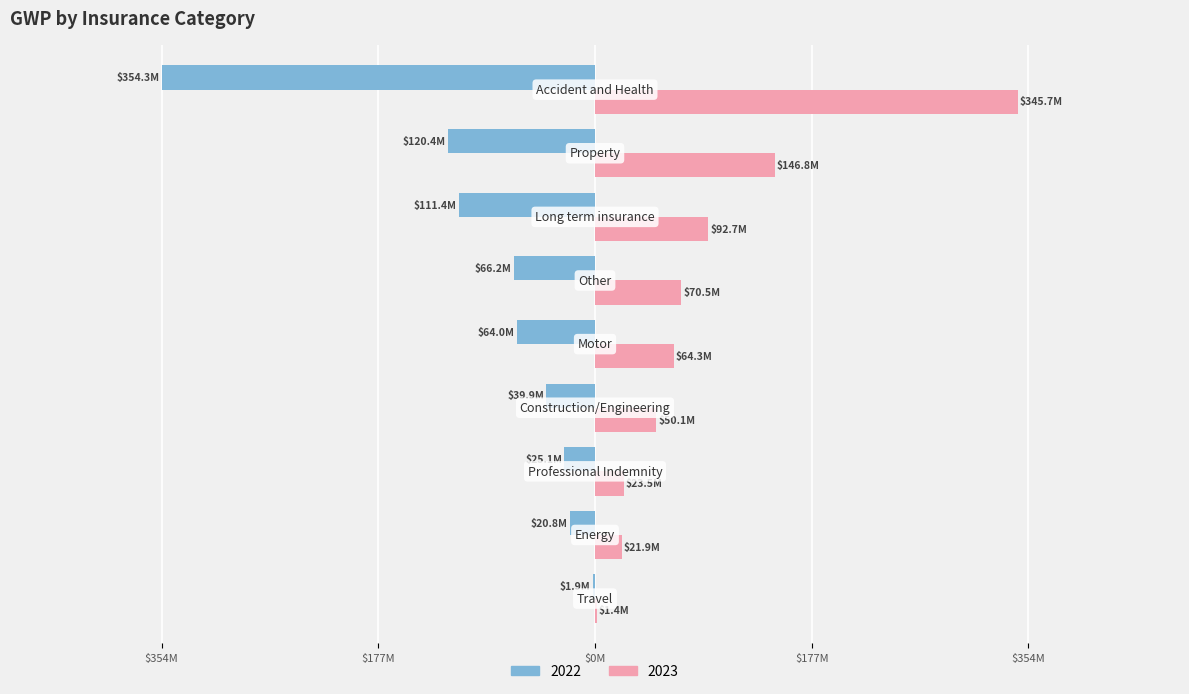

What are all the series names shown in the legend?

2022, 2023